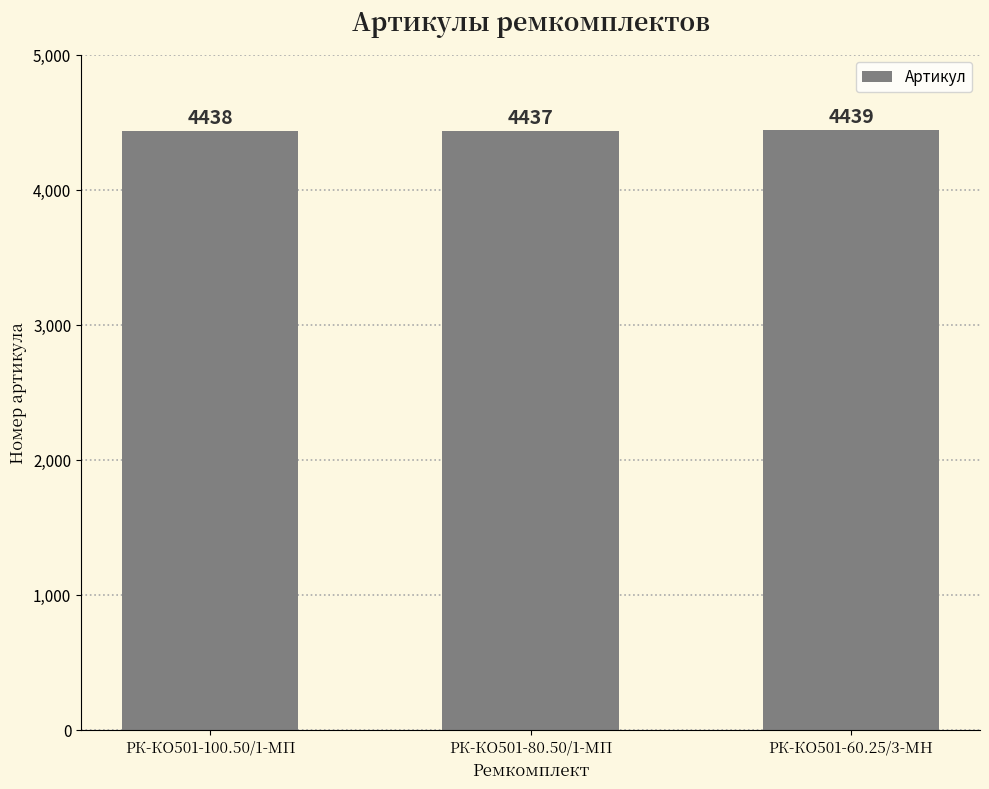

Is it true that the value at РК-КО501-60.25/3-МН is 4439?

True